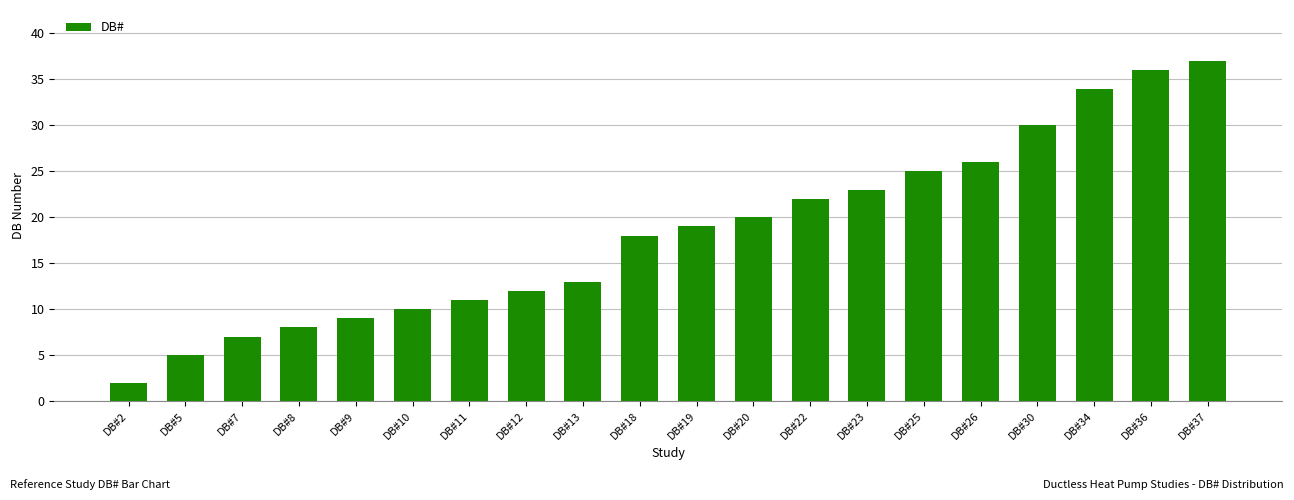

How many data points are less than 19?

10